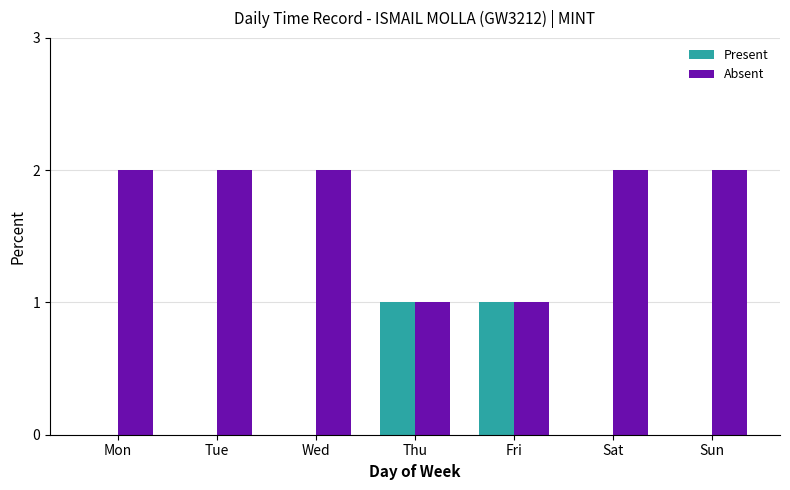

Which series has the largest total across all categories?

Absent